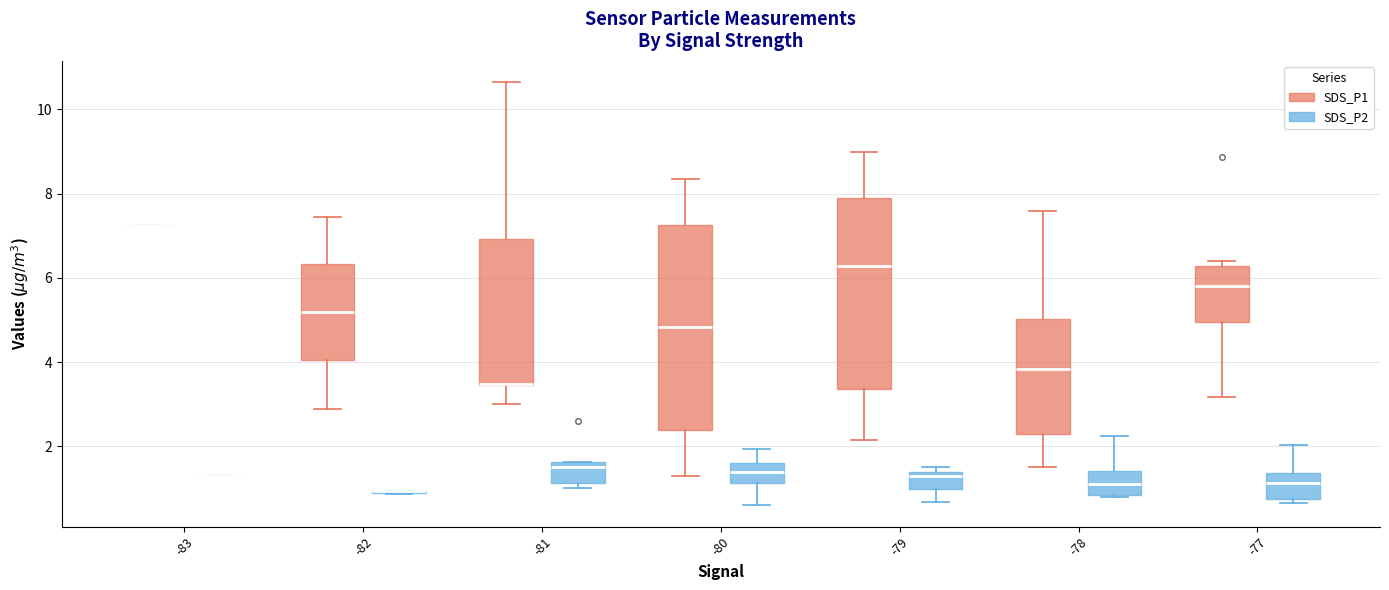

Reading left to right, read every box against the y-axis: the position of its median line, the range the box covers, and the ends of its whiskers. The values are not printed on the chart, so give them approximately, as read against the axis.

-83 (SDS_P1): box collapsed to a line at 7.2, whiskers 7.2 to 7.2
-83 (SDS_P2): box collapsed to a line at 1.4, whiskers 1.4 to 1.4
-82 (SDS_P1): median 5.2, box 4.0 to 6.4, whiskers 2.8 to 7.4
-82 (SDS_P2): box collapsed to a line at 1.0, whiskers 0.8 to 1.0
-81 (SDS_P1): median 3.4 (drawn on the box's lower edge), box 3.4 to 7.0, whiskers 3.0 to 10.6
-81 (SDS_P2): median 1.6 (just below the box's upper edge), box 1.2 to 1.6, whiskers 1.0 to 1.6
-80 (SDS_P1): median 4.8, box 2.4 to 7.2, whiskers 1.4 to 8.4
-80 (SDS_P2): median 1.4, box 1.2 to 1.6, whiskers 0.6 to 2.0
-79 (SDS_P1): median 6.2, box 3.4 to 8.0, whiskers 2.2 to 9.0
-79 (SDS_P2): median 1.4 (just below the box's upper edge), box 1.0 to 1.4, whiskers 0.6 to 1.6
-78 (SDS_P1): median 3.8, box 2.2 to 5.0, whiskers 1.6 to 7.6
-78 (SDS_P2): median 1.2, box 0.8 to 1.4, whiskers 0.8 to 2.2
-77 (SDS_P1): median 5.8, box 5.0 to 6.2, whiskers 3.2 to 6.4
-77 (SDS_P2): median 1.2, box 0.8 to 1.4, whiskers 0.6 to 2.0